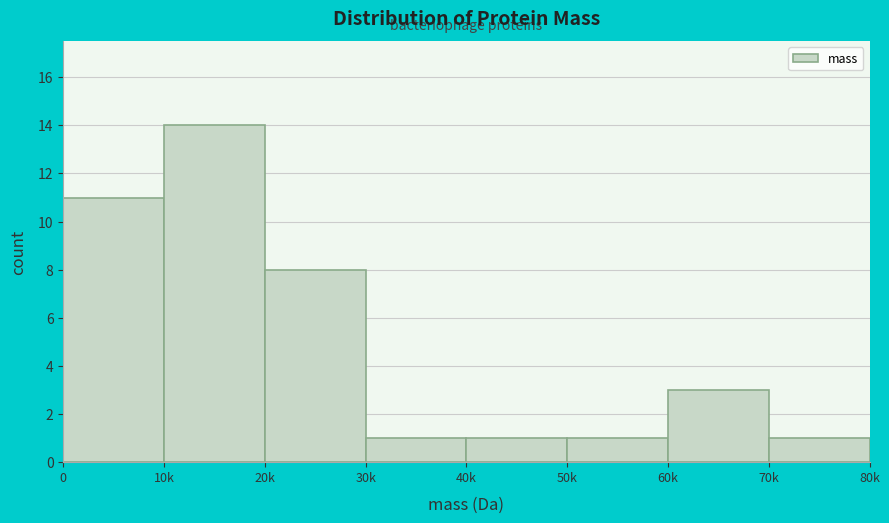

Reading left to right, extract all data points from this chart.

0=11	10k=14	20k=8	30k=1	40k=1	50k=1	60k=3	70k=1